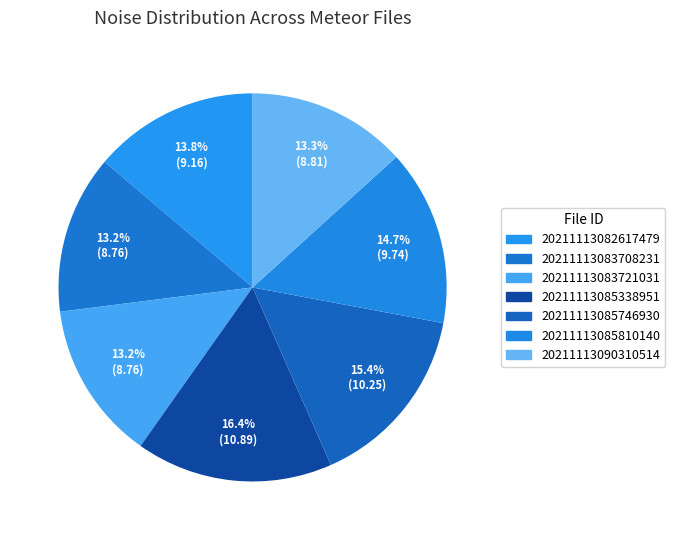

Rank the categories by value from highest to lowest.

20211113085338951, 20211113085746930, 20211113085810140, 20211113082617479, 20211113090310514, 20211113083721031, 20211113083708231